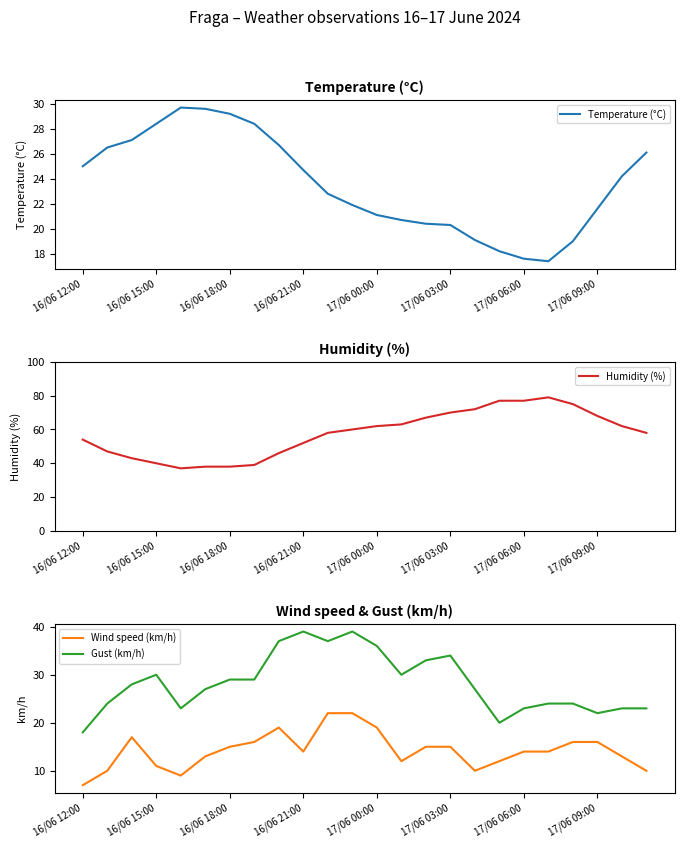

True or false: Wind speed (km/h) and Gust (km/h) cross at least once.

False